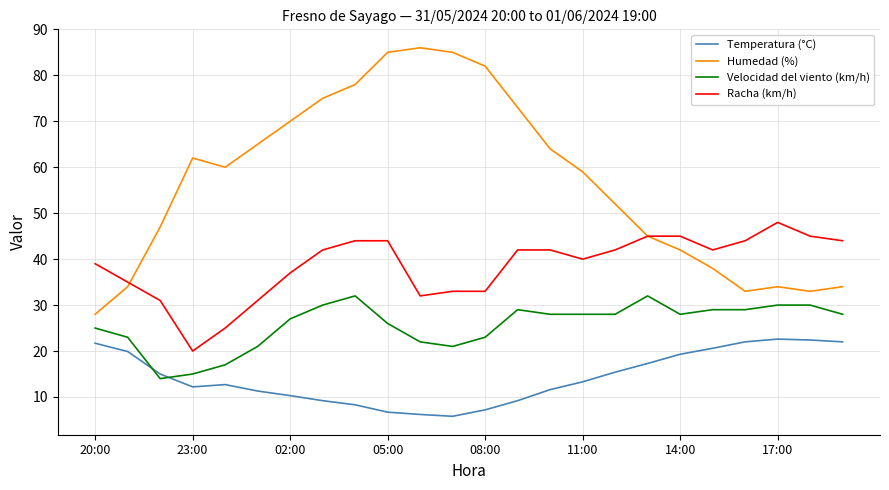

True or false: Humedad (%) and Temperatura (°C) cross at least once.

False